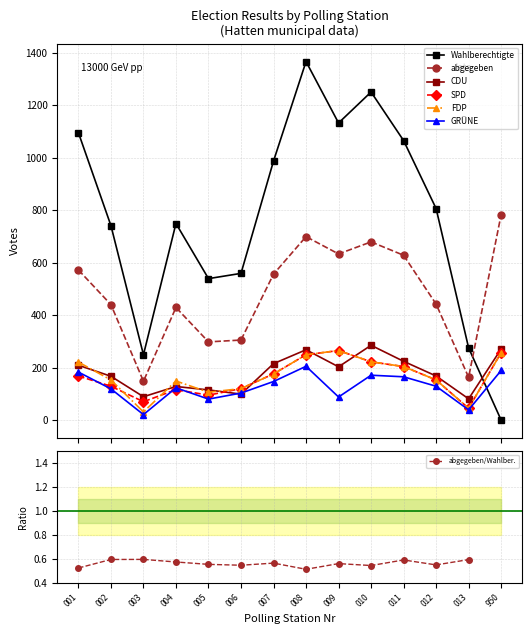

True or false: abgegeben and Wahlberechtigte intersect in this chart.

True